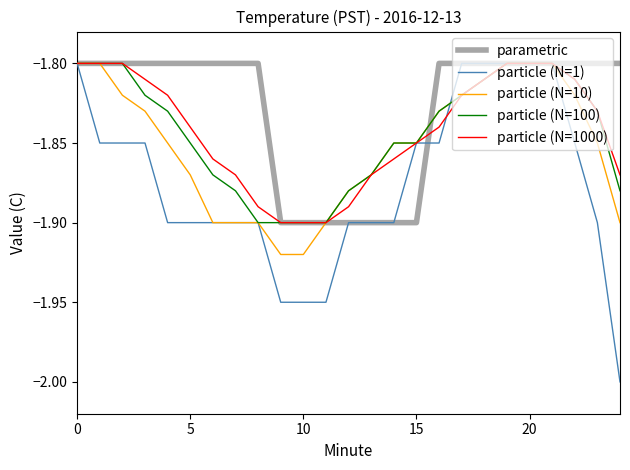

Does the chart display data point markers on the line(s)?

No